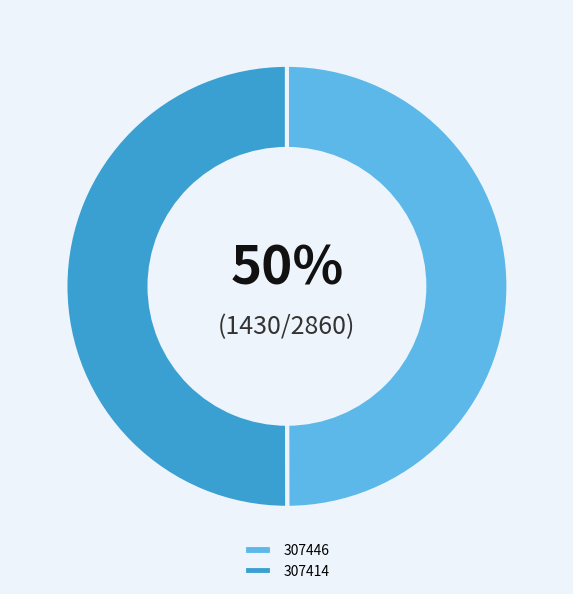

The 307446 slice represents 50% of the pie. True or false?

True